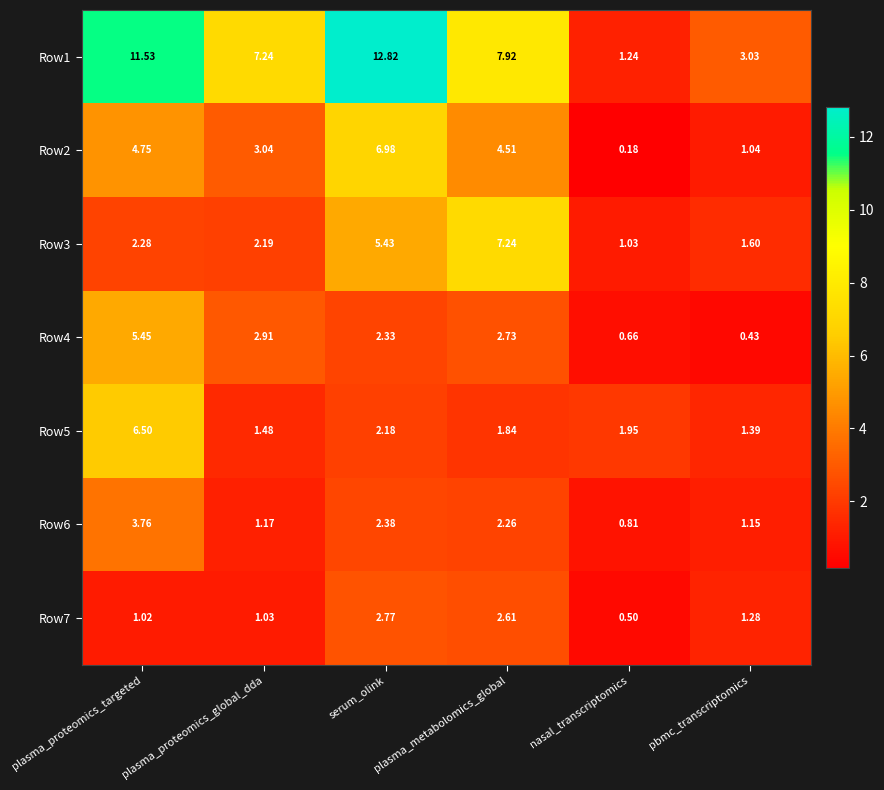

Which series has the largest range (max minus min)?

Row1